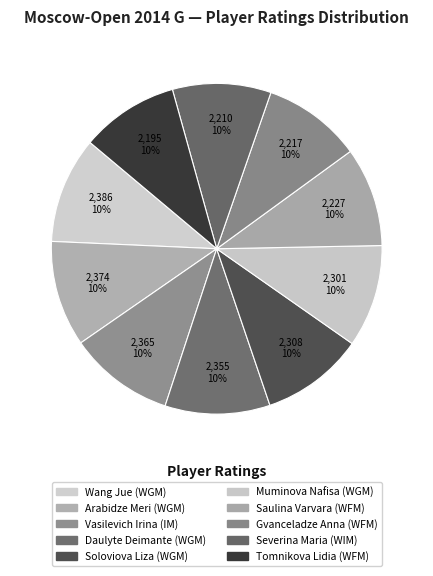

What is the largest slice in the pie chart?

Wang Jue (WGM)